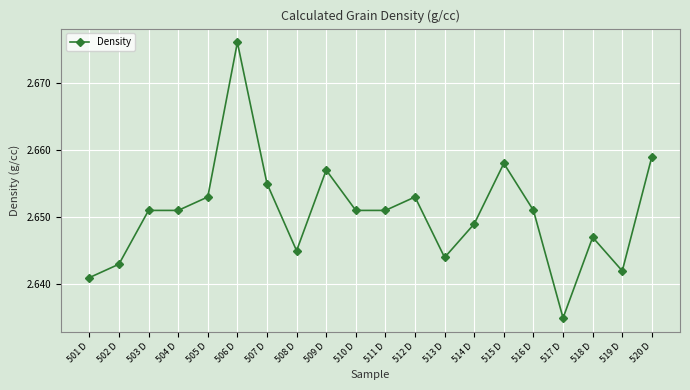

How many values are between 2 and 3?

20